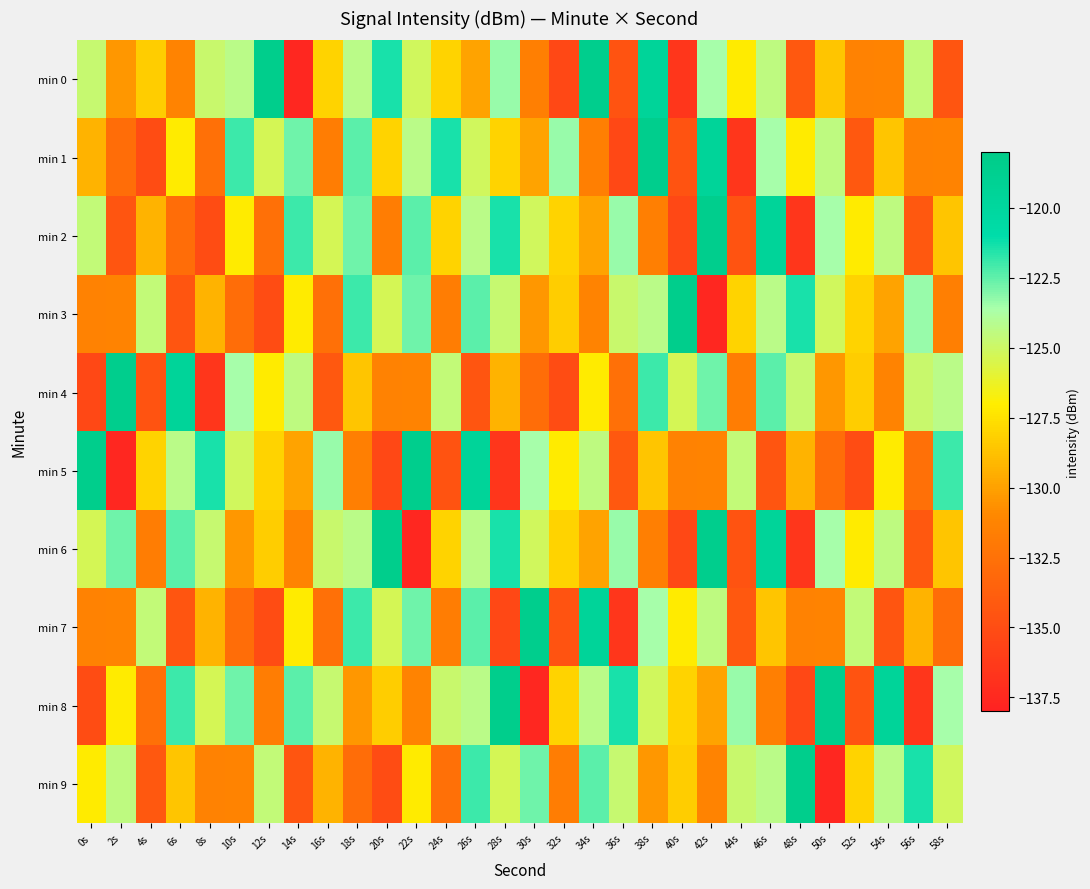

At how many categories does at least one series exceed -135?

30